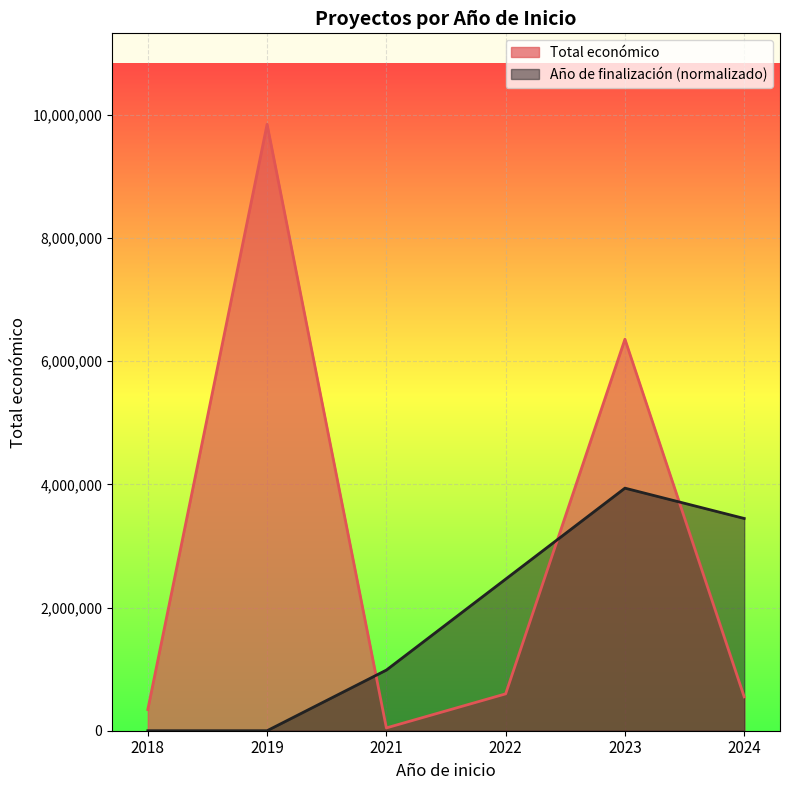

What is the value of the Año de finalización (proxy) point at the 6th from the left?

3446776.2